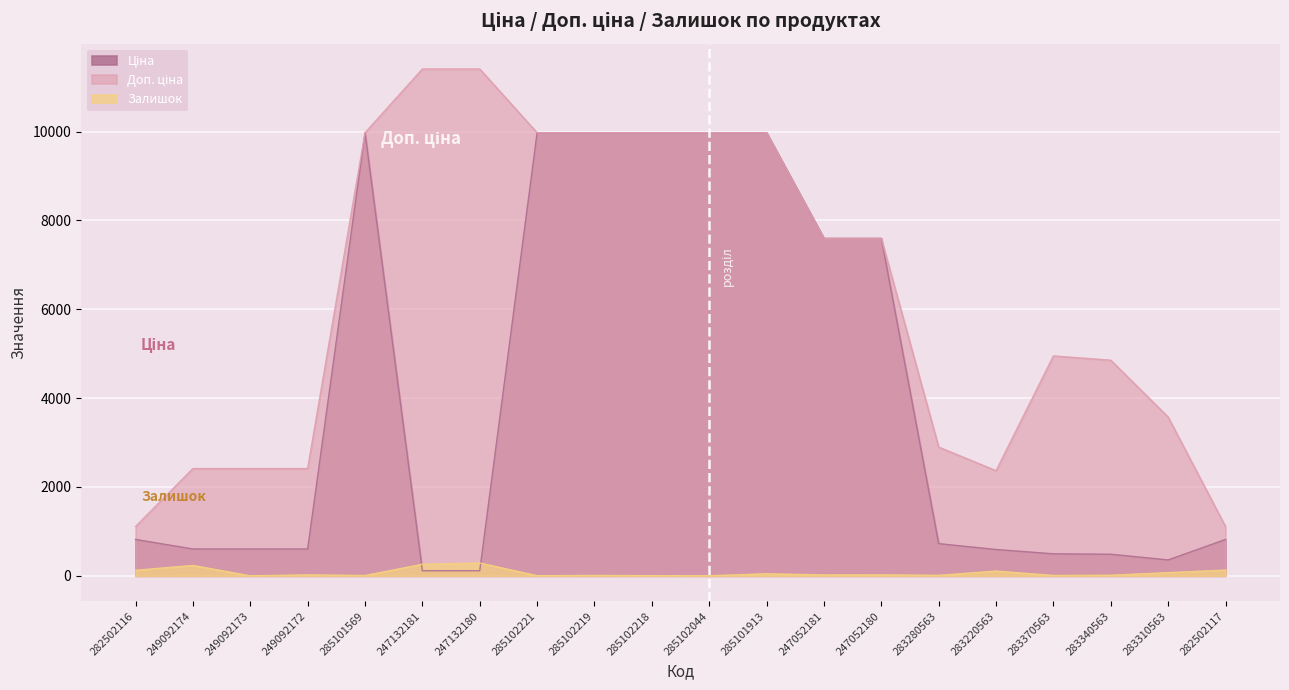

Reading left to right, extract all data points from this chart.

Ціна: 818.5	603.7	603.7	603.7	9975.0	114.1	114.1	9975.0	9975.0	9975.0	9975.0	9975.0	7596.5	7596.5	724.5	591.6	495.0	485.4	357.4	818.5
Доп. ціна: 1109.2	2414.8	2414.8	2414.8	9975.0	11410.0	11410.0	9975.0	9975.0	9975.0	9975.0	9975.0	7596.5	7596.5	2897.8	2366.5	4950.4	4853.8	3573.9	1109.2
Залишок: 125.0	233.0	0.0	21.0	7.0	260.0	288.0	2.0	9.0	3.0	1.0	46.0	20.0	21.0	11.0	106.0	8.0	13.0	71.0	129.0